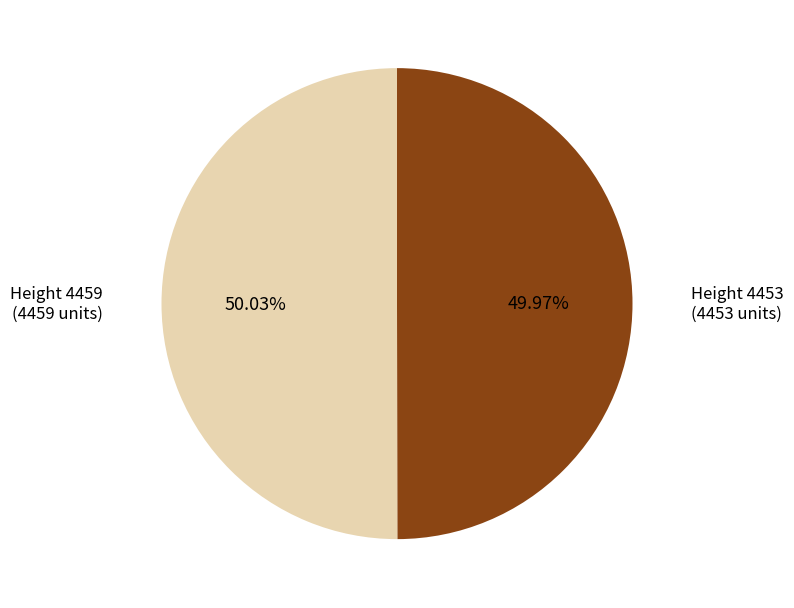

Count the number of slices in the pie.

2